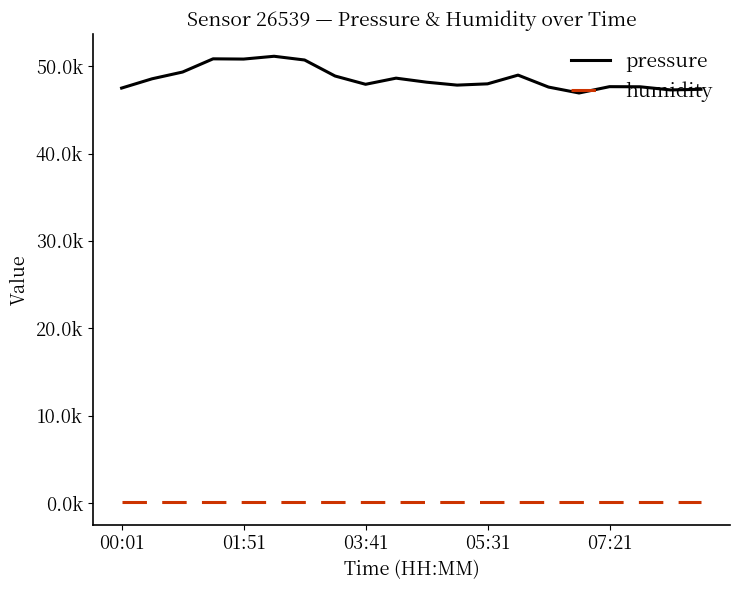

What are all the series names shown in the legend?

pressure, humidity